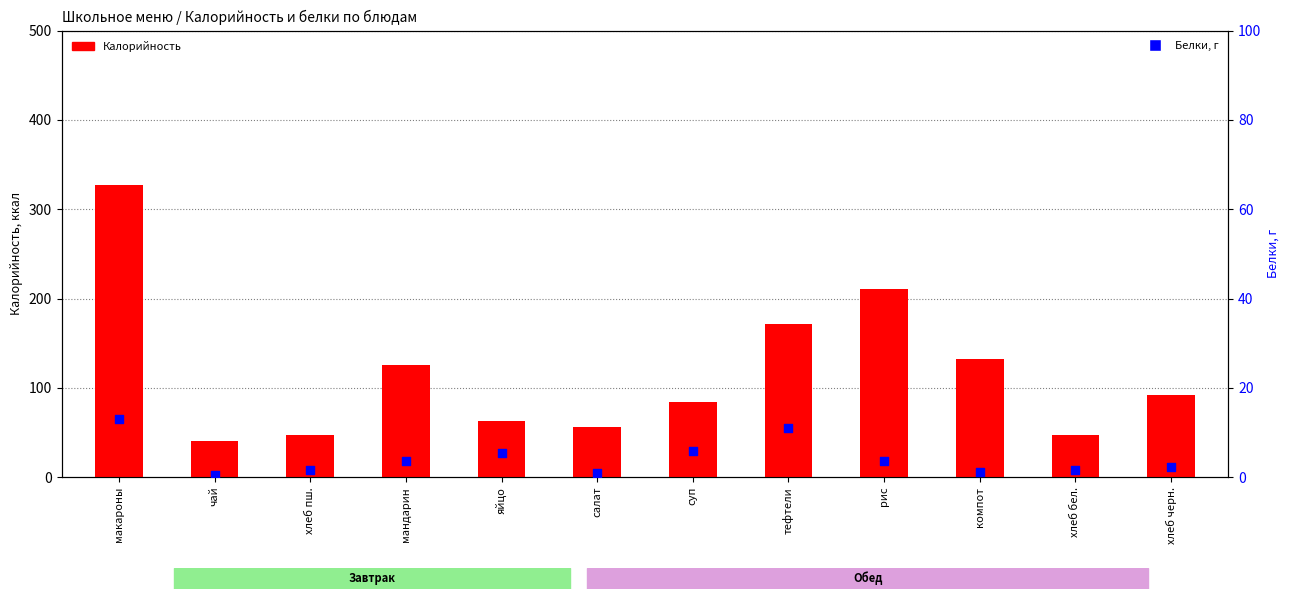

At how many categories does at least one series exceed 234?

1